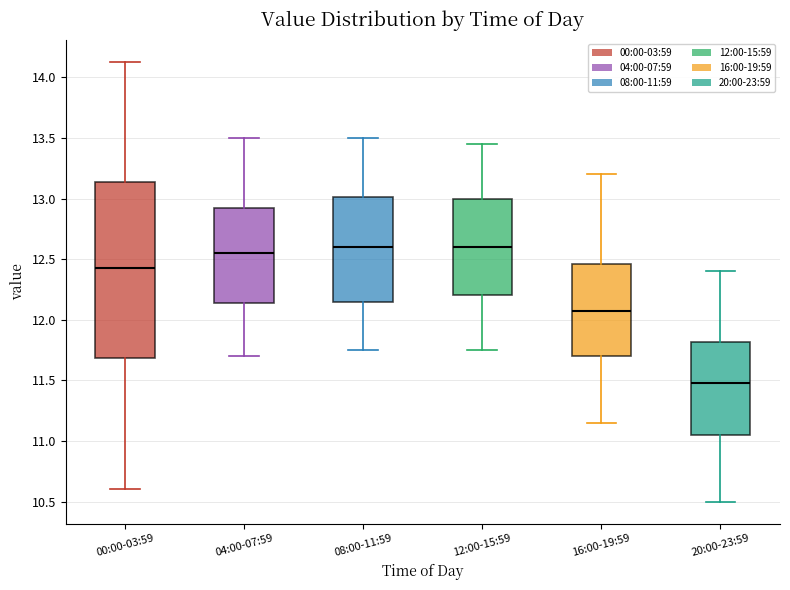

Where does the median line of the box for 08:00-11:59 sit on the y-axis? The values are not printed on the chart, so give them approximately, as read against the axis.

12.60